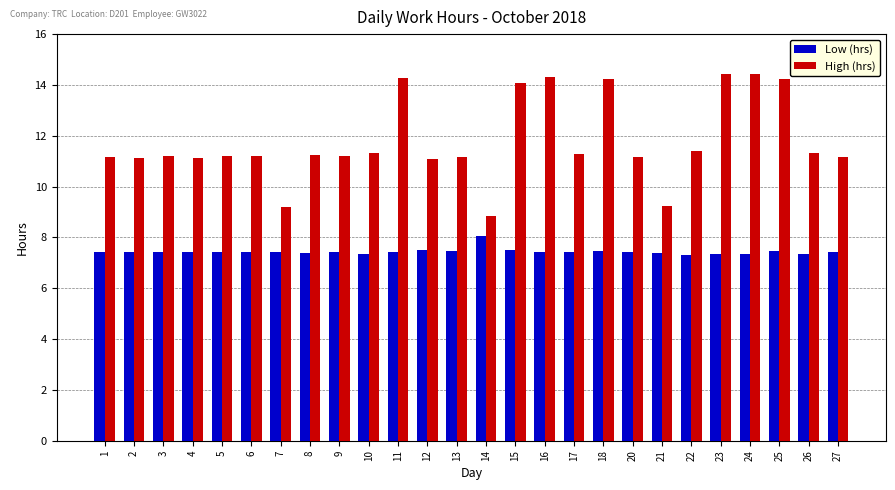

What is the sum of the High (hrs) values at 5 and 18?

25.5